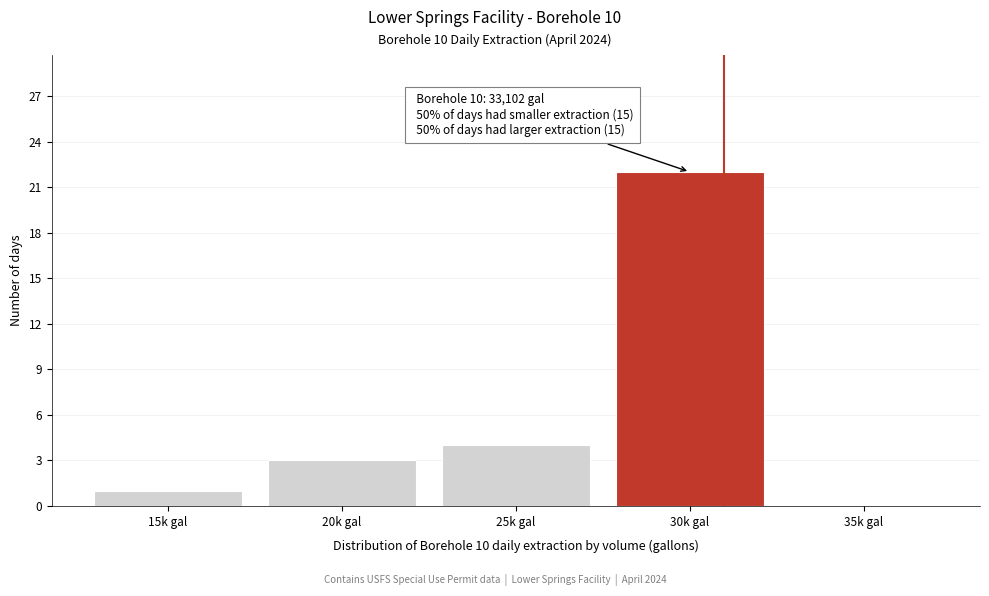

Reading left to right, extract all data points from this chart.

15k gal=1	20k gal=3	25k gal=4	30k gal=22	35k gal=0